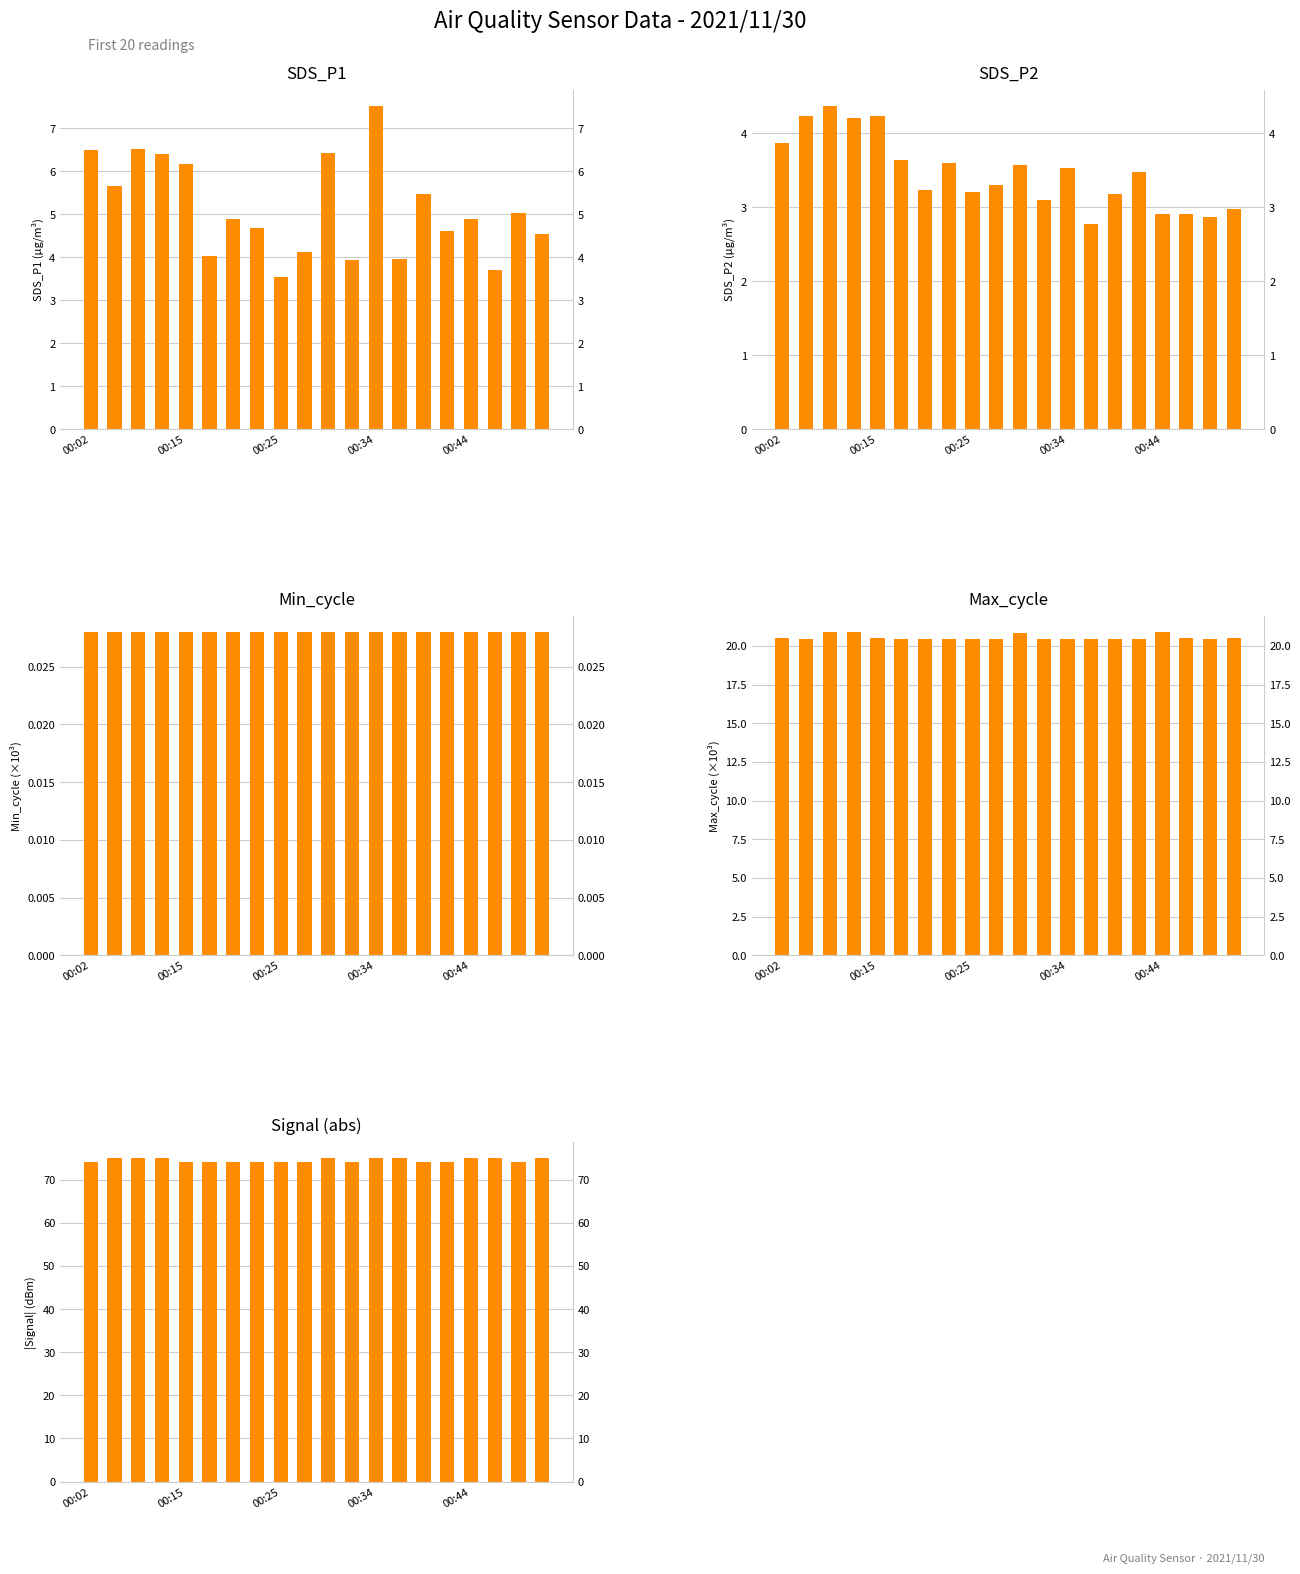

Rank the series at 00:34 from lowest to highest value.

Min_cycle, SDS_P2, SDS_P1, Max_cycle, Signal (abs)